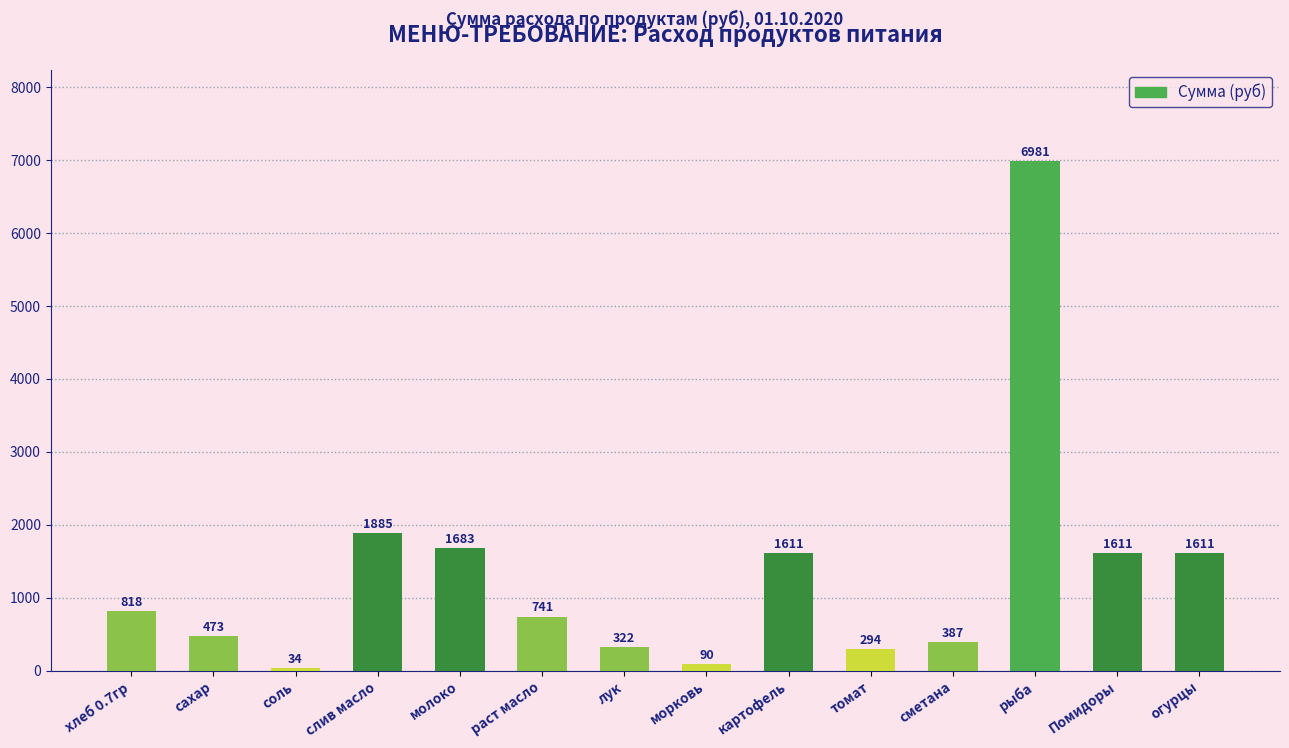

What is the label of the 2nd bar from the left?

сахар